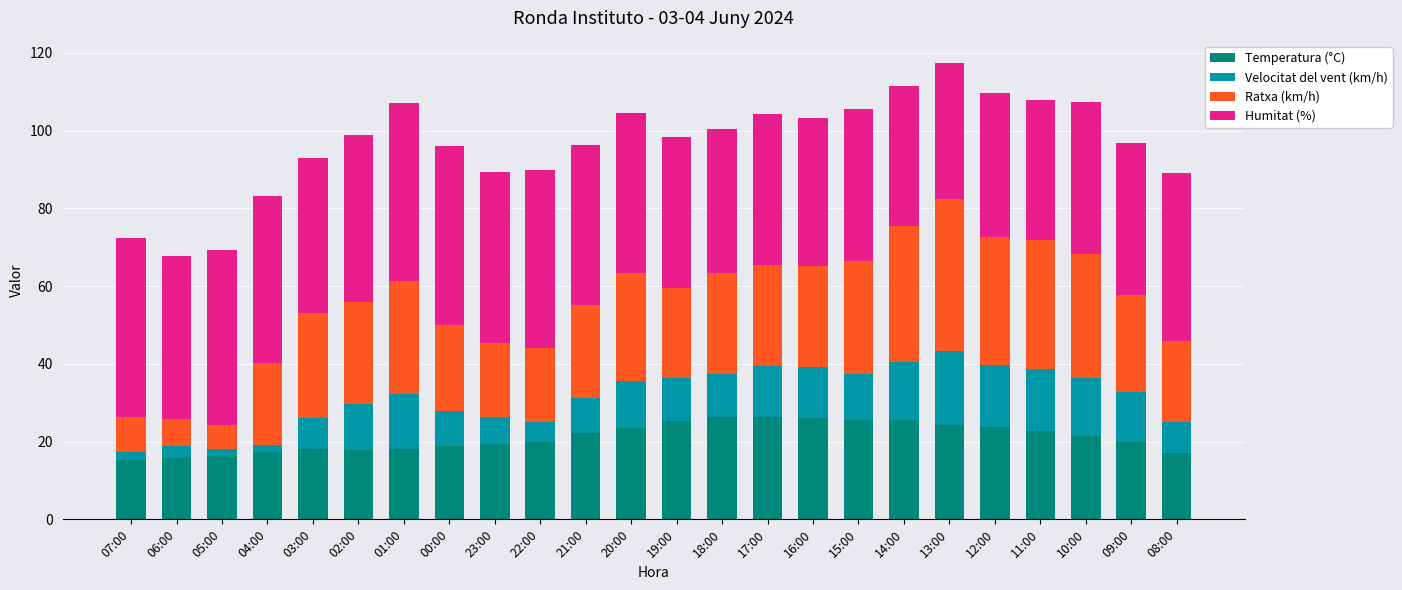

Is it true that Temperatura (°C) equals 41.2 at 18:00?

False